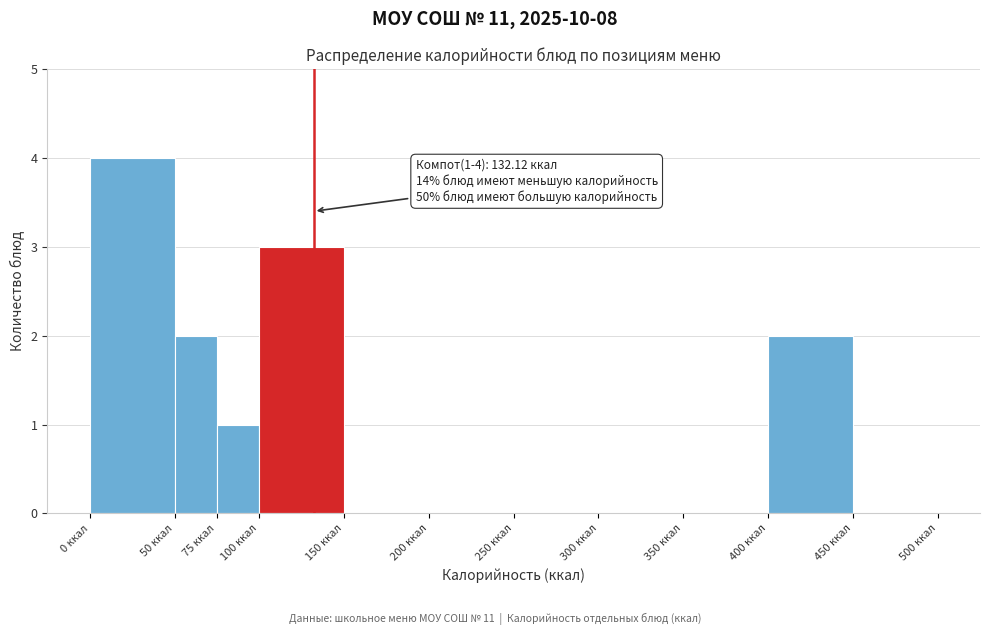

Which range on the x-axis has the tallest bar?

0 to 50